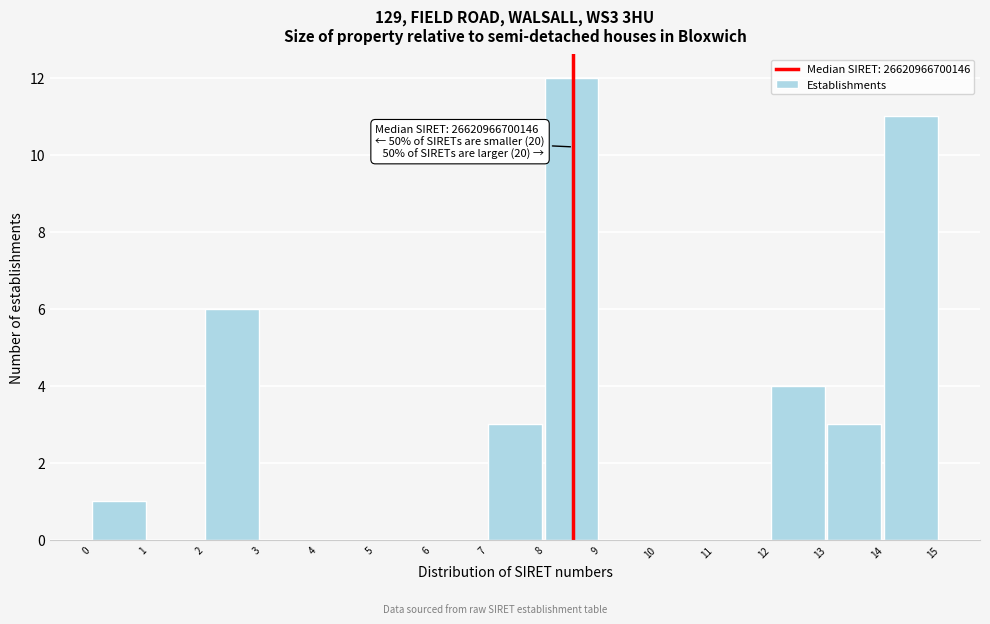

Reading right to left, transcribe all the data shown in this chart.

14=11	13=3	12=4	11=0	10=0	9=0	8=12	7=3	6=0	5=0	4=0	3=0	2=6	1=0	0=1